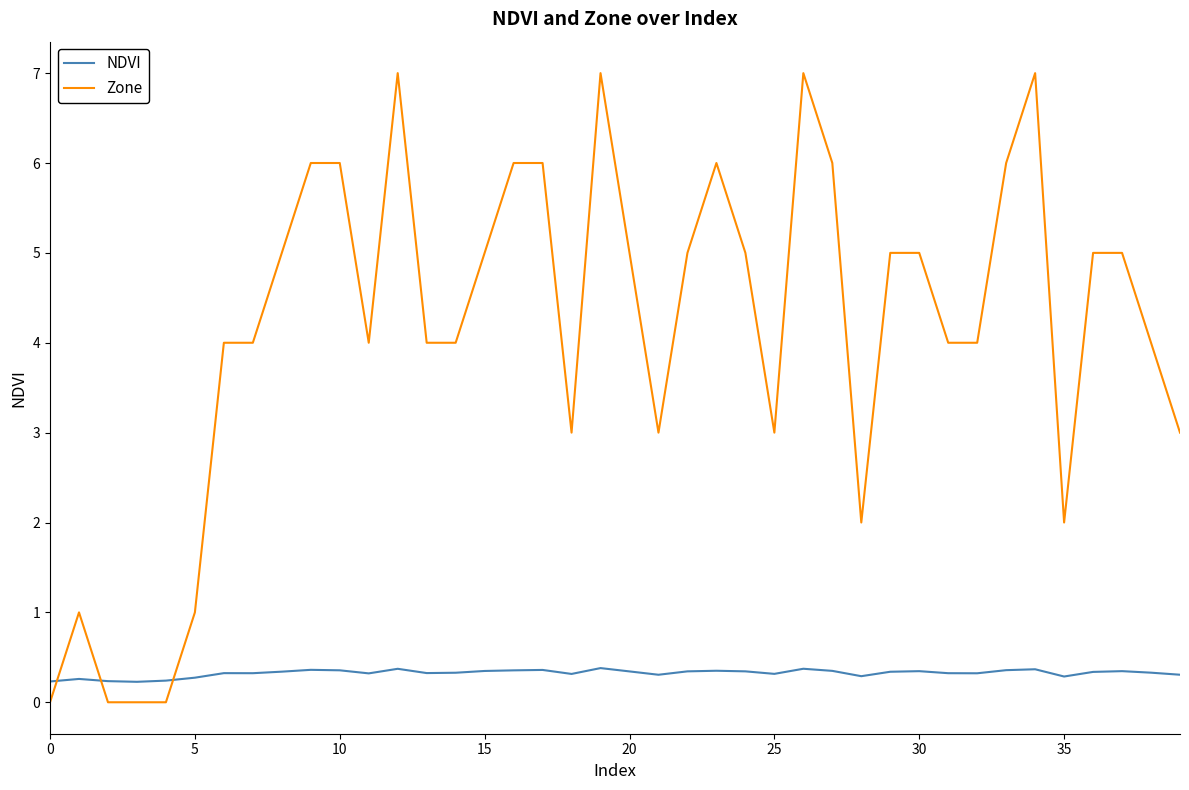

Which series has the largest range (max minus min)?

Zone